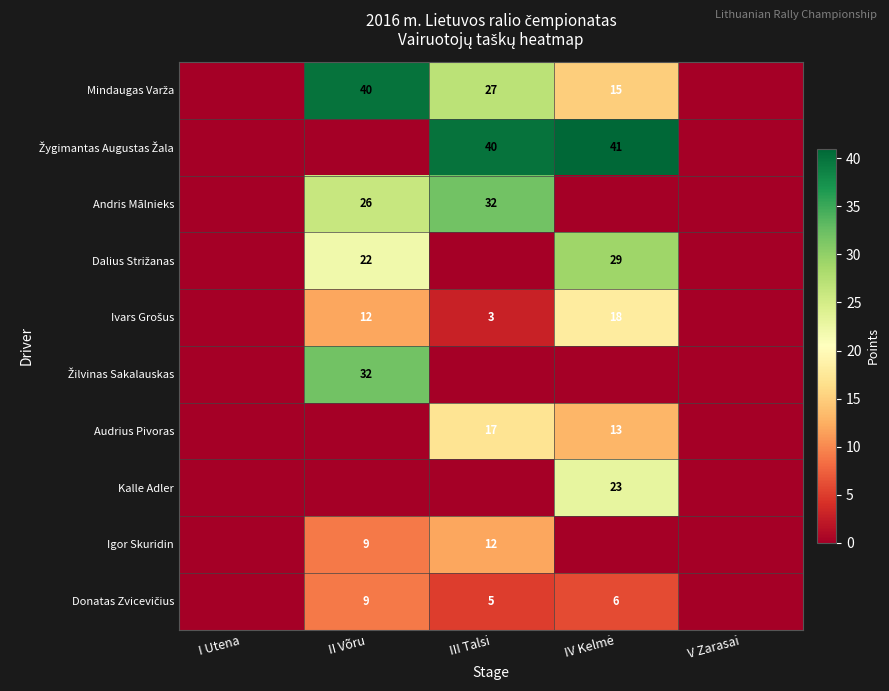

Rank the series by their maximum value, from lowest to highest.

Donatas Zvicevičius, Igor Skuridin, Audrius Pivoras, Ivars Grošus, Kalle Adler, Dalius Strižanas, Andris Mālnieks, Žilvinas Sakalauskas, Mindaugas Varža, Žygimantas Augustas Žala